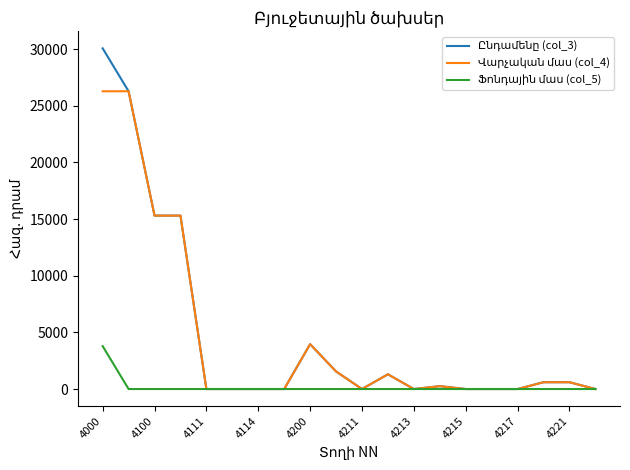

What is the greatest value displayed?

30057.9